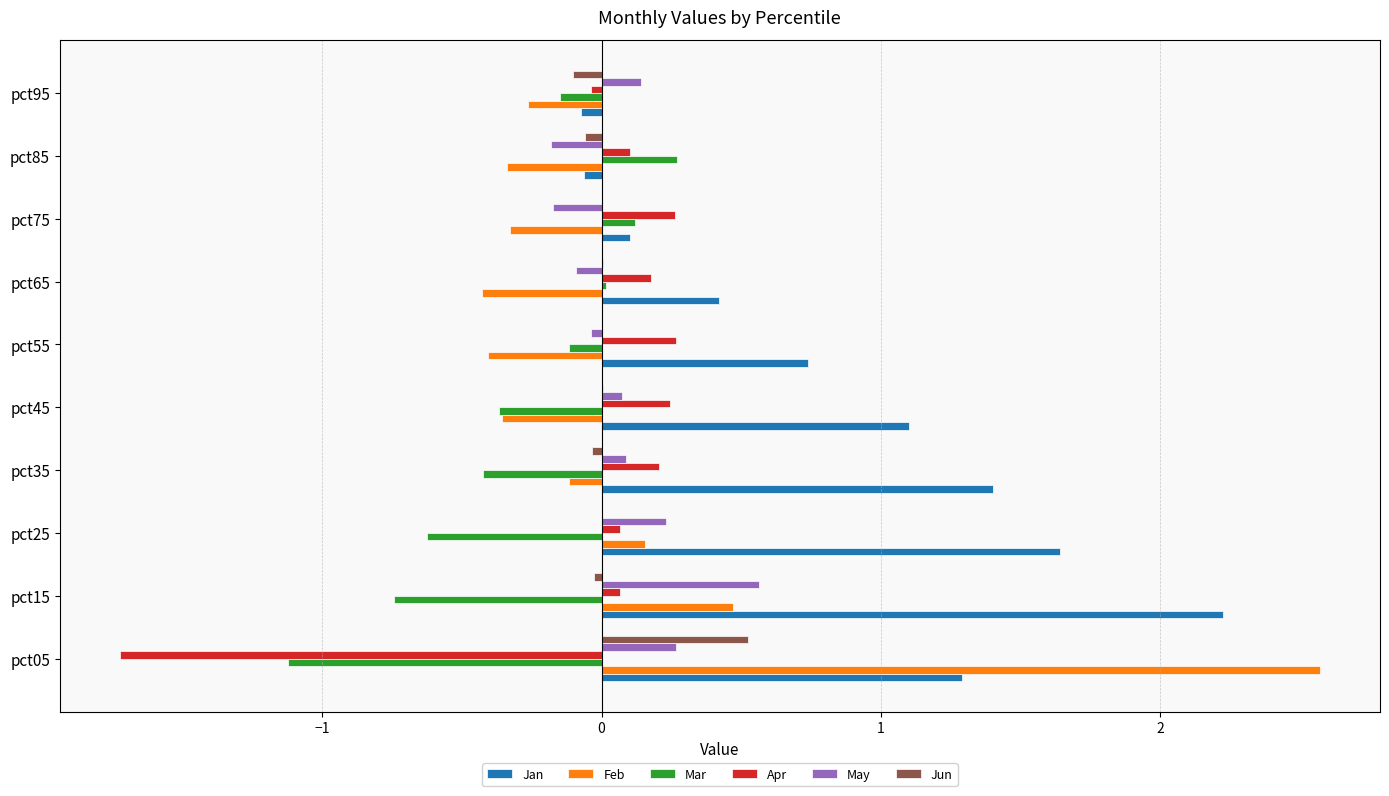

What is the sum of all Apr values?

-0.4